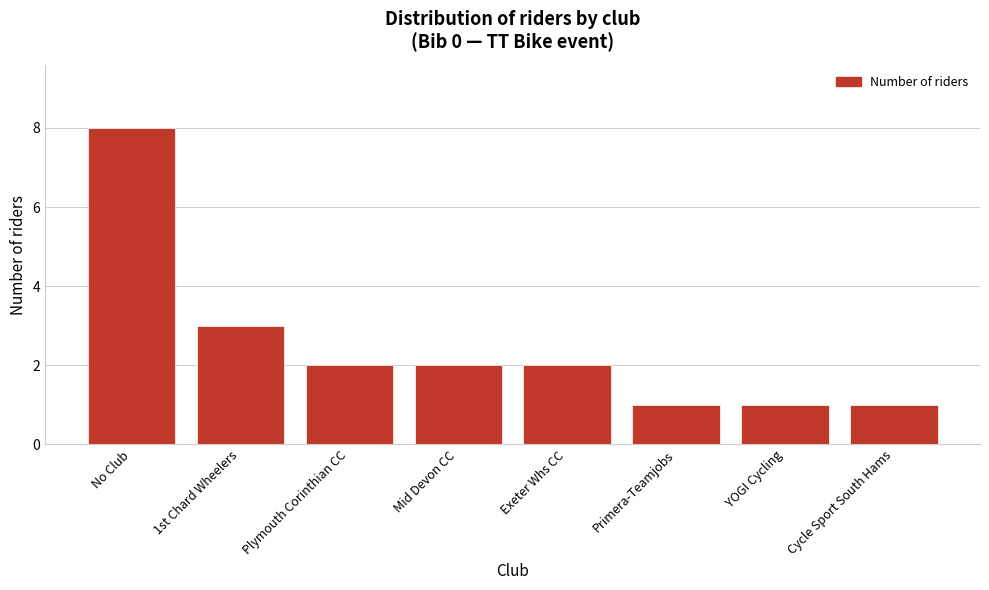

Reading left to right, extract all data points from this chart.

8	3	2	2	2	1	1	1